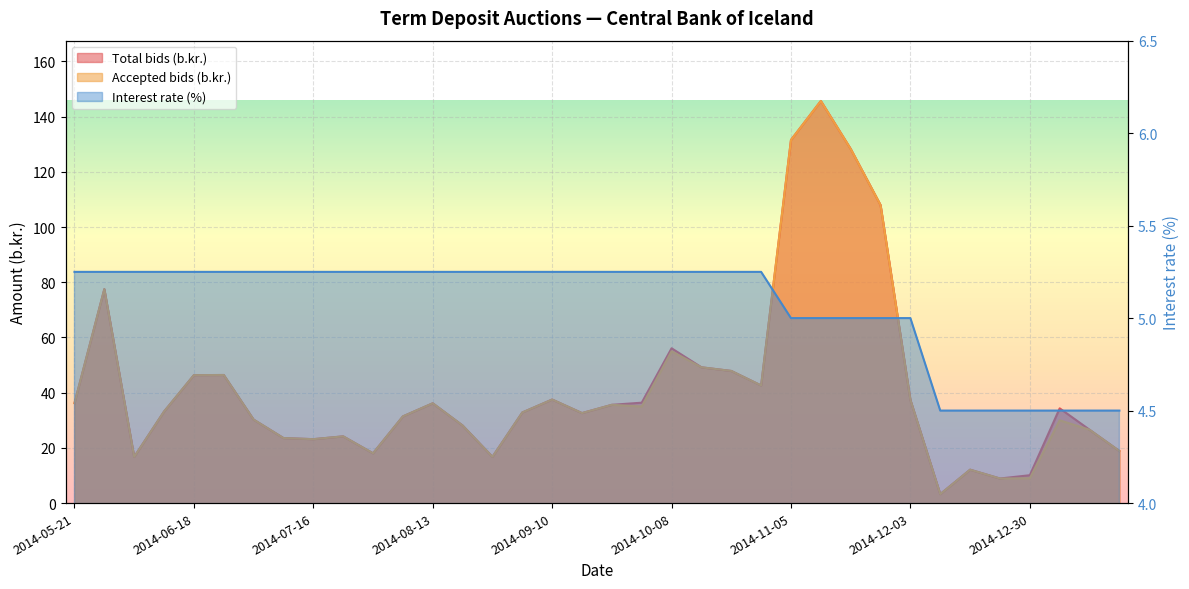

Is the value of Interest rate (%) at 2014-11-19 greater than the value of Accepted bids (b.kr.) at 2014-08-06?

No